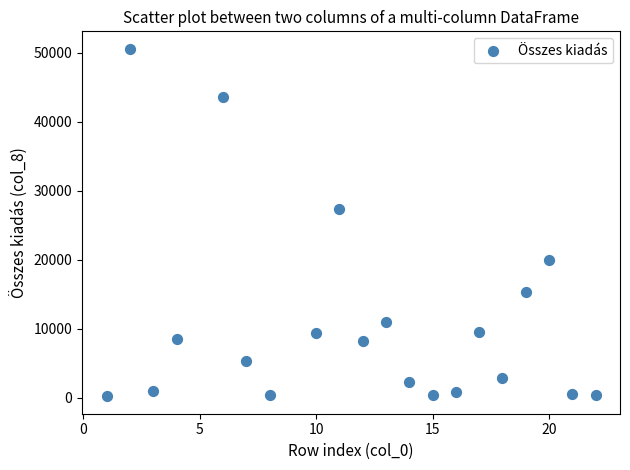

What Y value in the scatter plot is closest to 25383?

27404